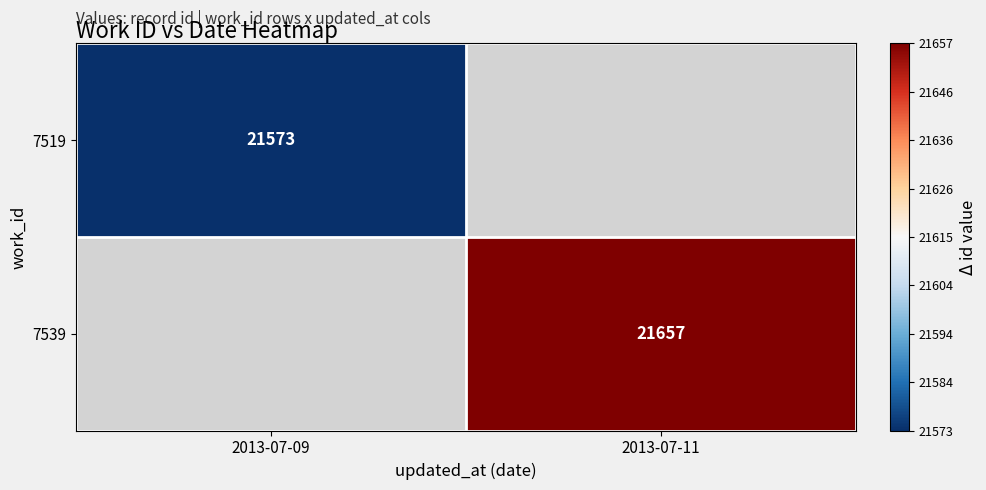

Rank the categories by 7539 value from highest to lowest.

2013-07-09, 2013-07-11